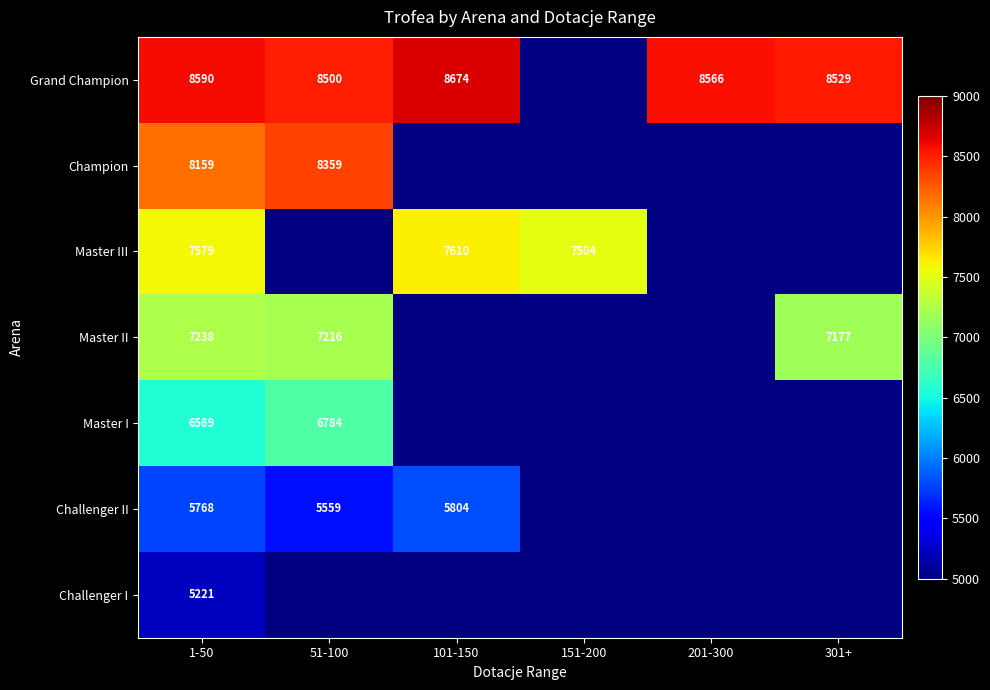

Is it true that Master III equals 7504 at 151-200?

True